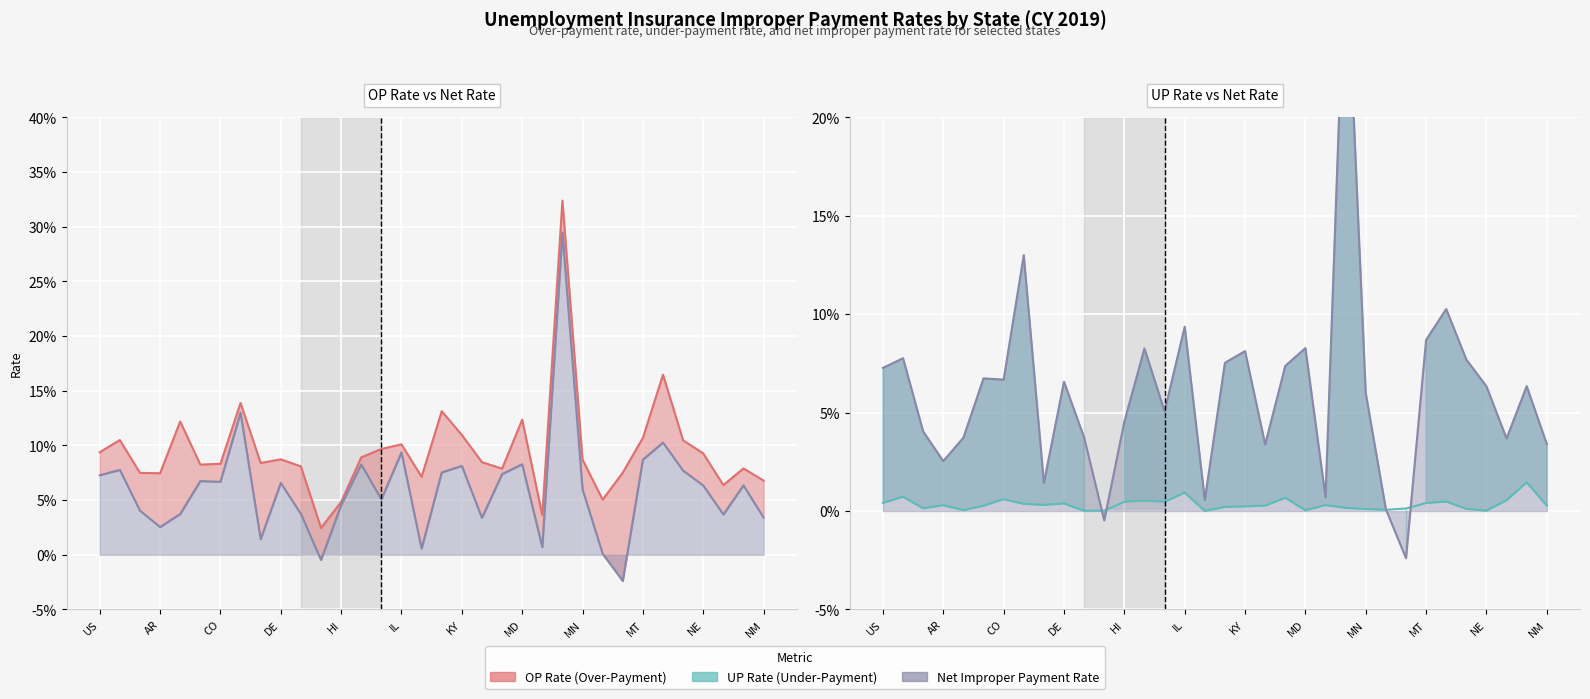

Rank the categories by OP Rate value from highest to lowest.

MI, NC, CT, KS, MD, AZ, KY, MT, AK, ND, IL, ID, US, NE, IA, DE, MN, LA, DC, CO, CA, FL, NJ, MA, MS, AL, AR, IN, NM, NH, MO, HI, ME, GA